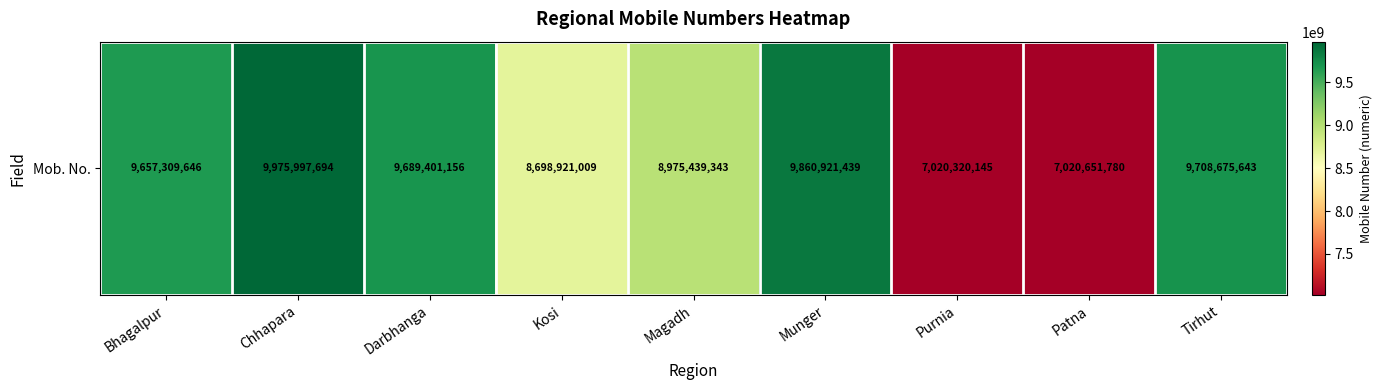

What is the sum of the values at Bhagalpur and Purnia?

16677629791